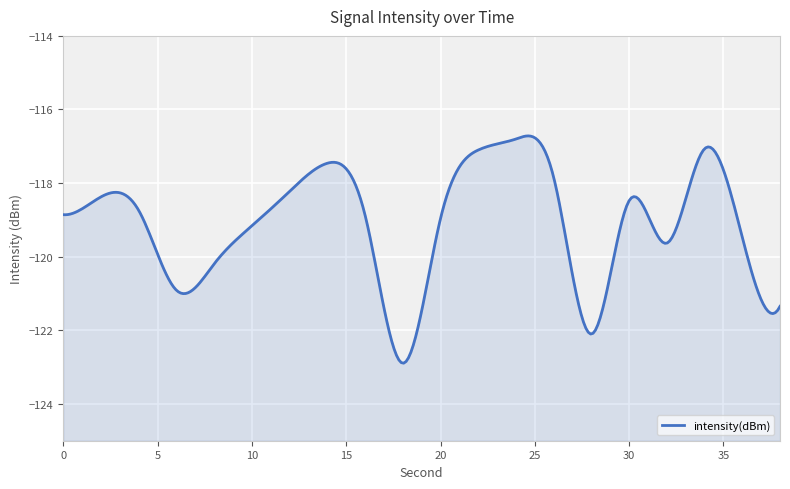

What is the sum of all values?

-2382.5